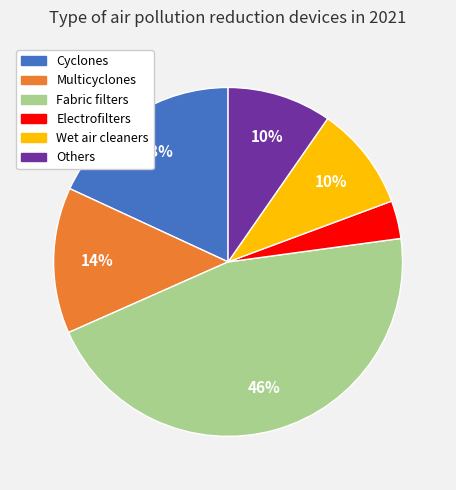

Count the number of slices in the pie.

6